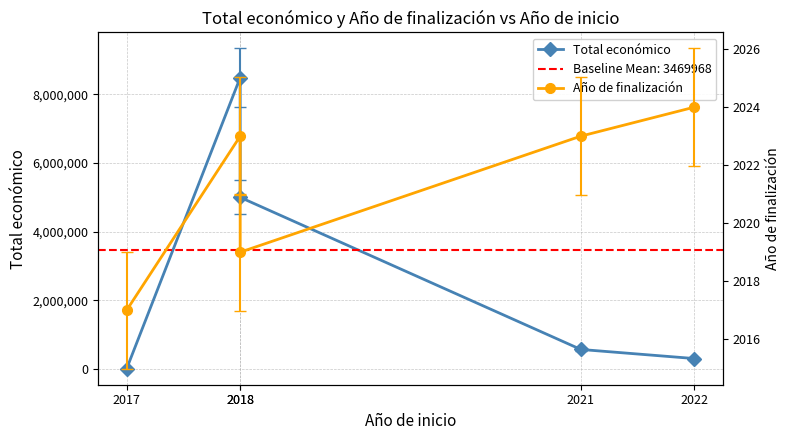

True or false: Total económico has more than 2 interior local peaks.

False